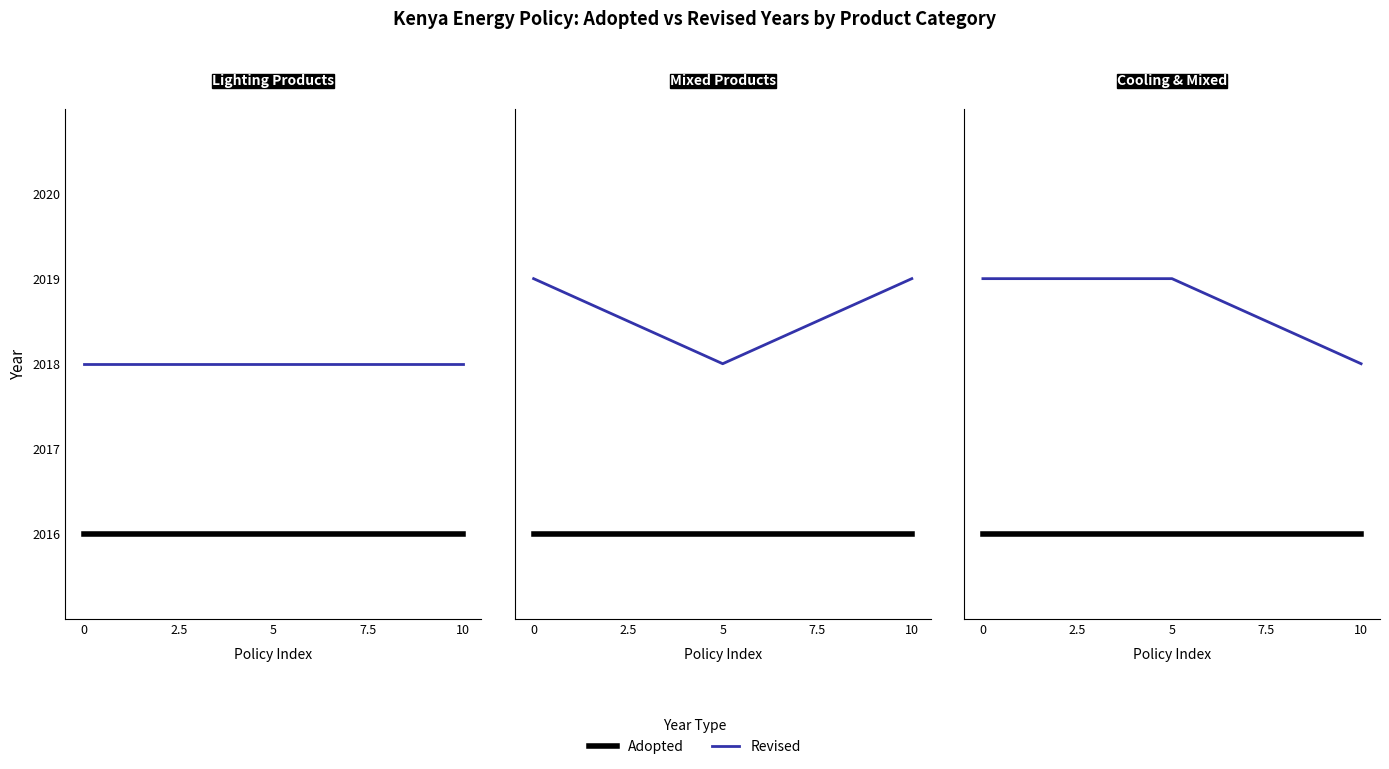

Which series has the largest range (max minus min)?

Revised